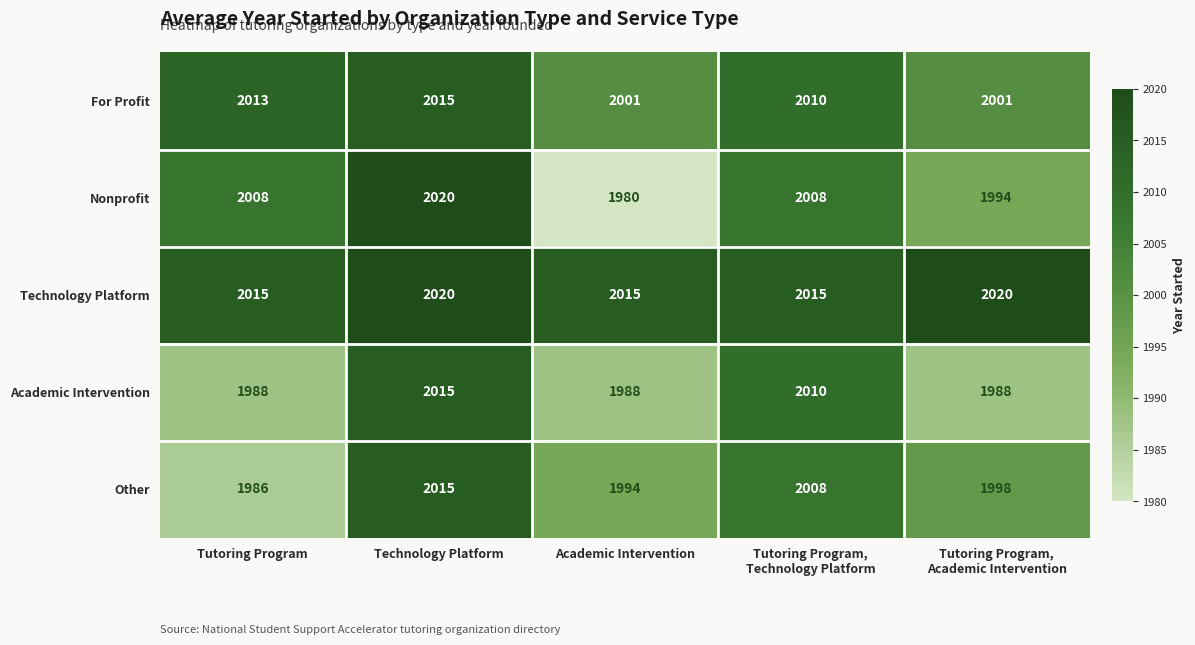

At which category is the sum across all series the highest?

Technology Platform